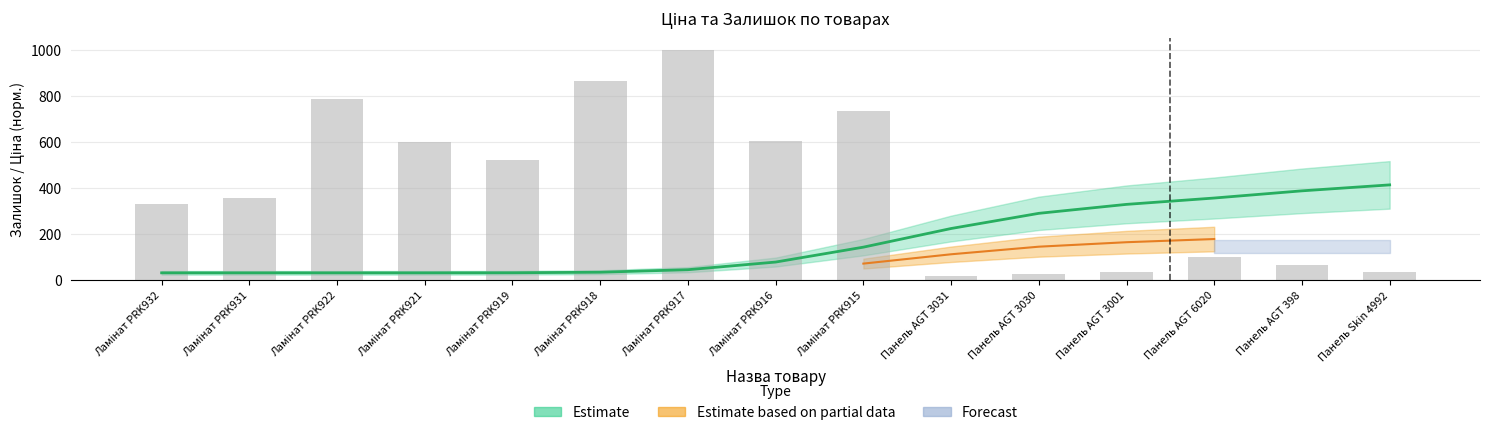

Rank the categories by value from highest to lowest.

Ламінат PRK917, Ламінат PRK918, Ламінат PRK922, Ламінат PRK915, Ламінат PRK916, Ламінат PRK921, Ламінат PRK919, Ламінат PRK931, Ламінат PRK932, Панель AGT 6020, Панель AGT 398, Панель Skin 4992, Панель AGT 3001, Панель AGT 3030, Панель AGT 3031